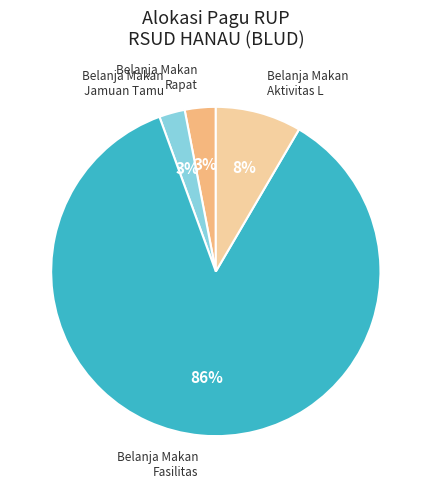

To the nearest percent, what is the difference between the largest and smallest slice percentages?

83%